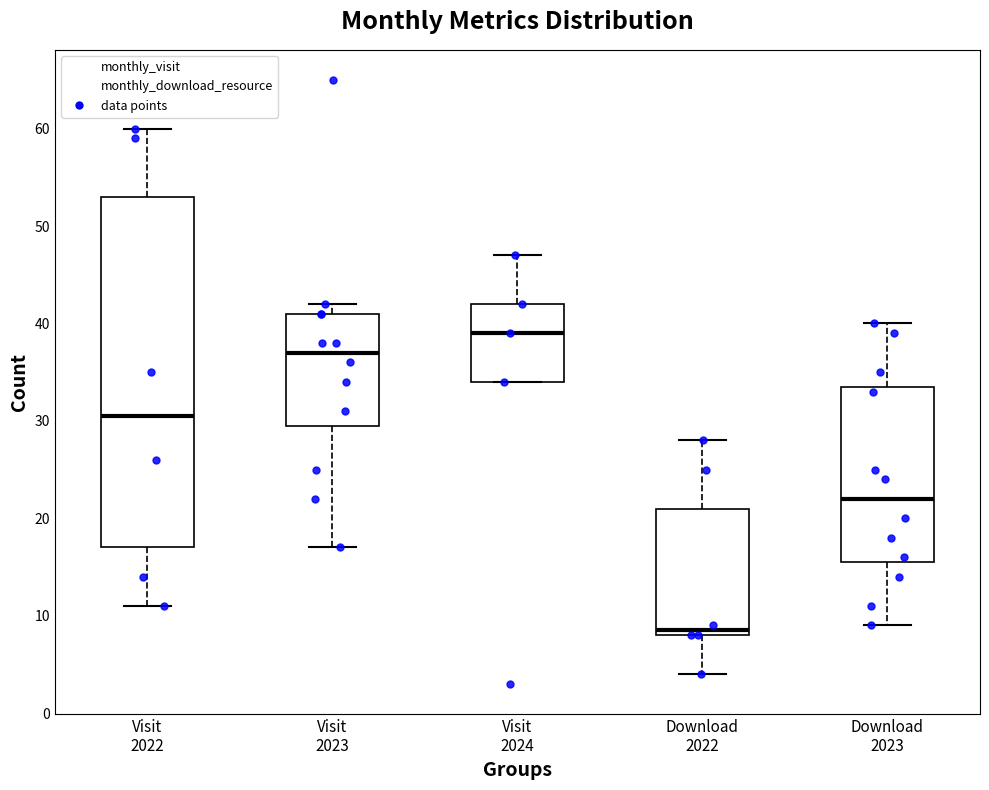

Reading left to right, transcribe this box plot: for each box, give where its median line is, the range the box spans, and where its two whiskers end, as read against the y-axis. The values are not printed on the chart, so give them approximately, as read against the axis.

Visit 2022: median 31, box 17 to 53, whiskers 11 to 60
Visit 2023: median 37, box 30 to 41, whiskers 17 to 42
Visit 2024: median 39, box 34 to 42, whiskers 34 to 47
Download 2022: median 9, box 8 to 21, whiskers 4 to 28
Download 2023: median 22, box 16 to 34, whiskers 9 to 40